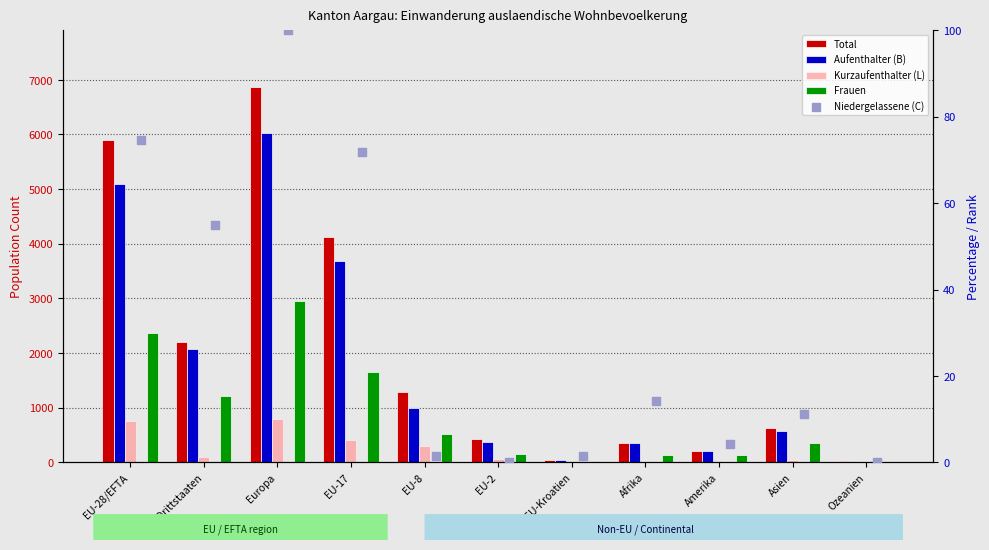

What are all the series names shown in the legend?

Total, Aufenthalter (B), Kurzaufenthalter (L), Frauen, Niedergelassene (C)